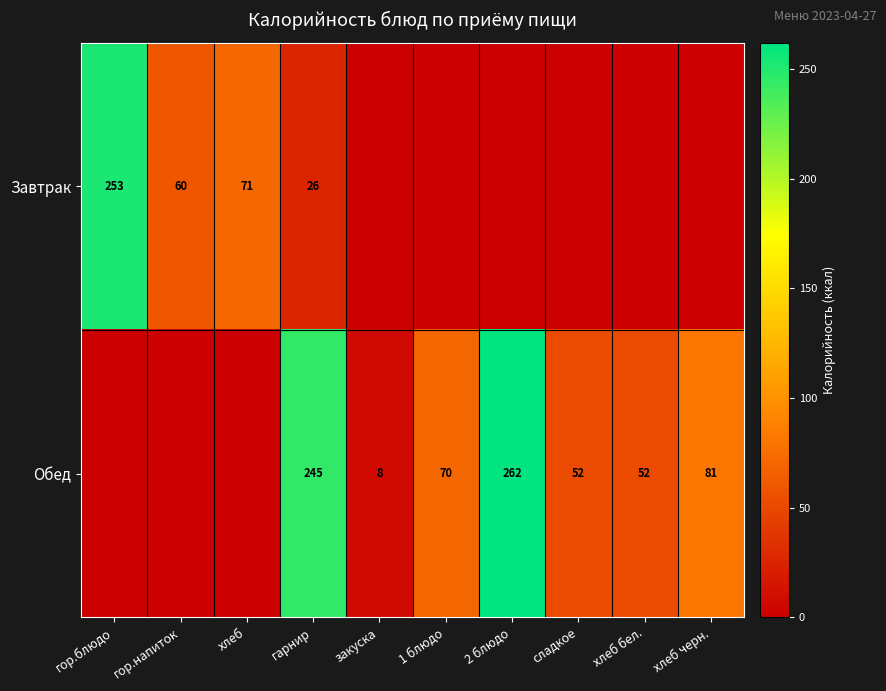

Which has a higher value, 2 блюдо or хлеб?

хлеб